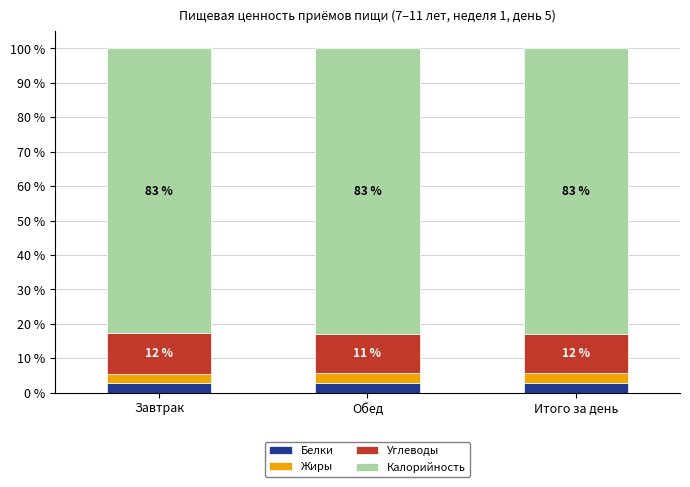

What is the total value across all series at Итого за день?

100.0